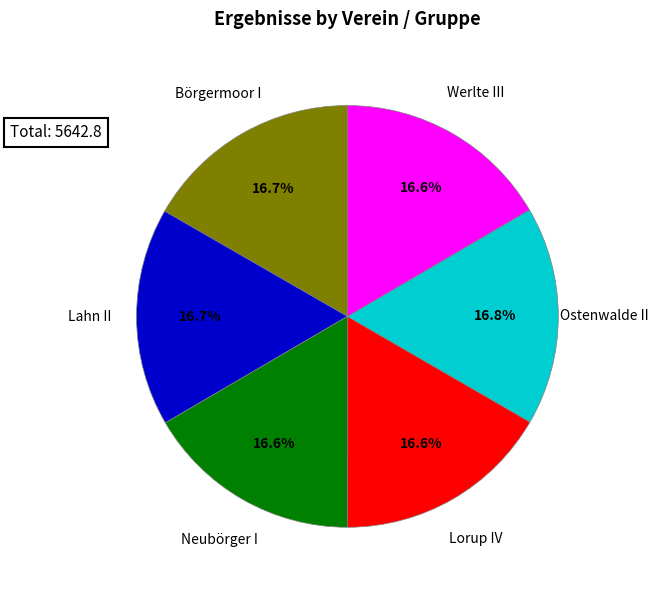

The Werlte III slice represents 28% of the pie. True or false?

False